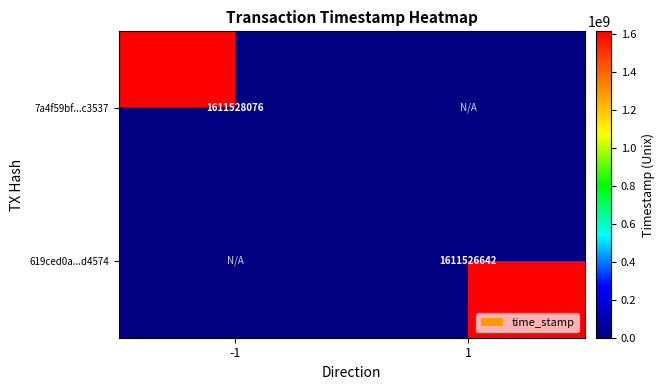

Which series has the largest total across all categories?

7a4f59bf9dd789cc985cea409036a6f838c3537